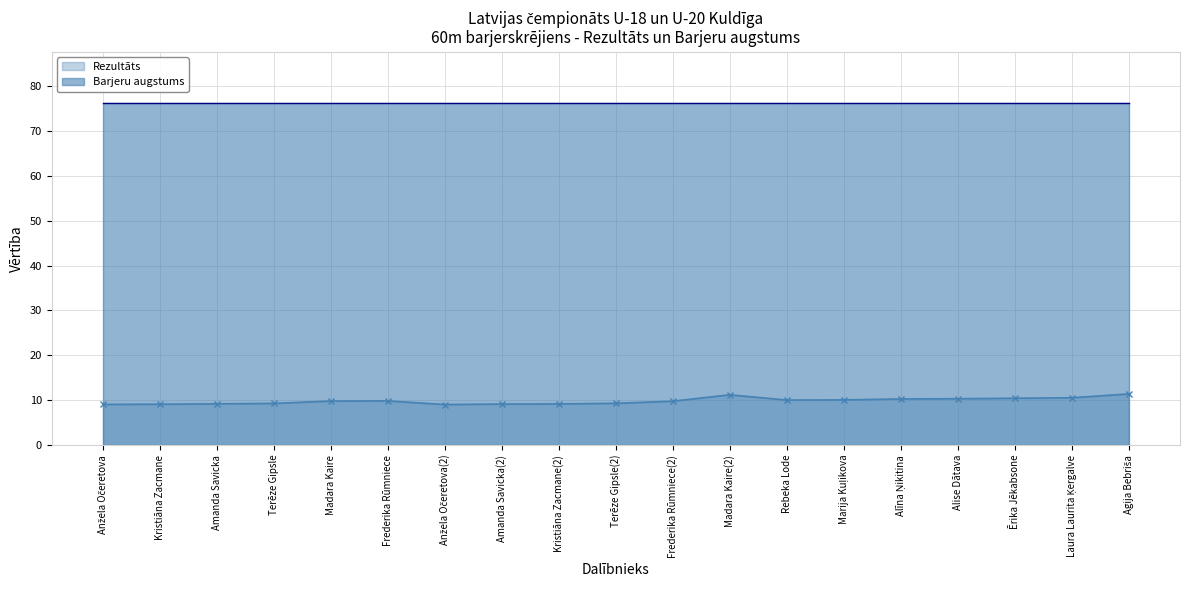

Is it true that the value at Alise Dātava is 10.3?

True